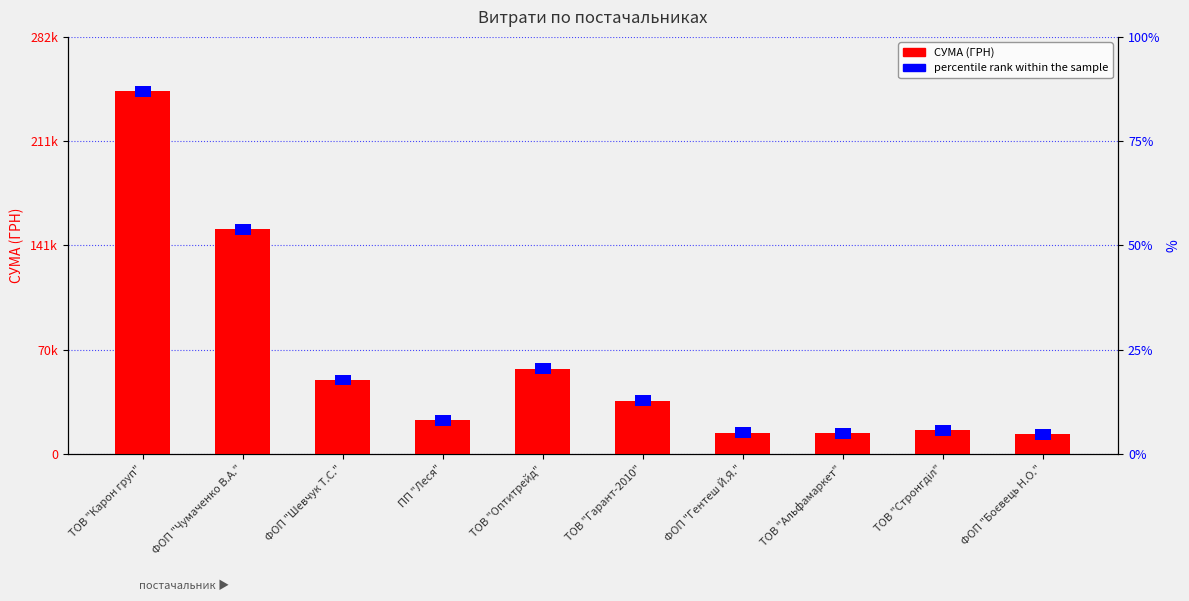

What is the smallest value displayed?

13250.0